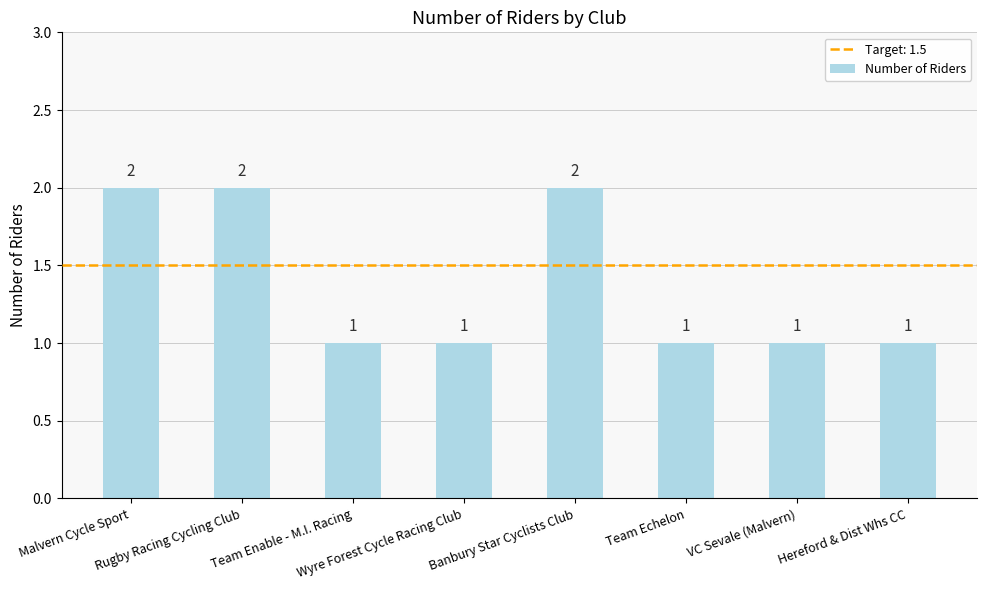

How many bars are there in total?

8